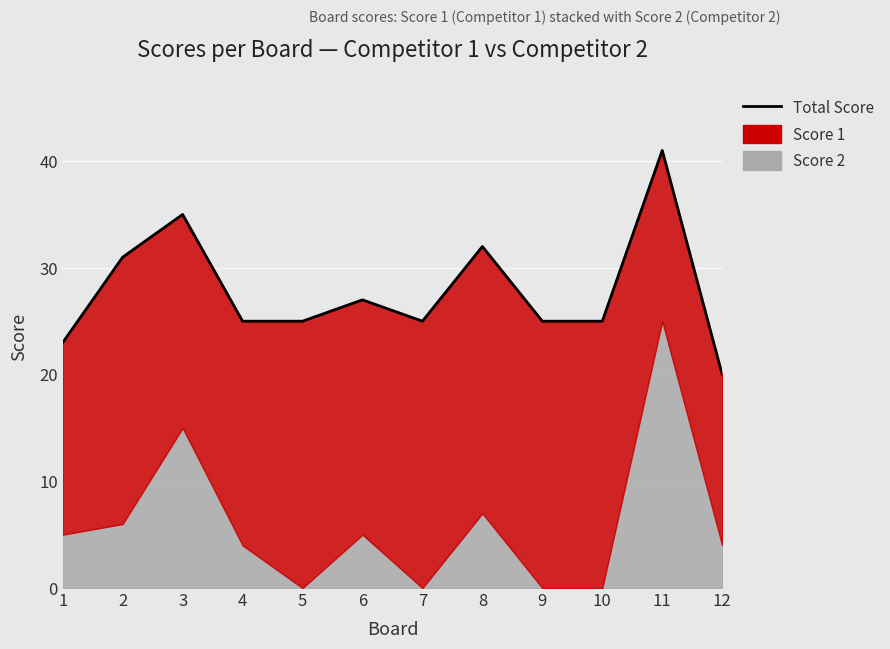

The chart shows a value of 25 at 10. True or false?

True